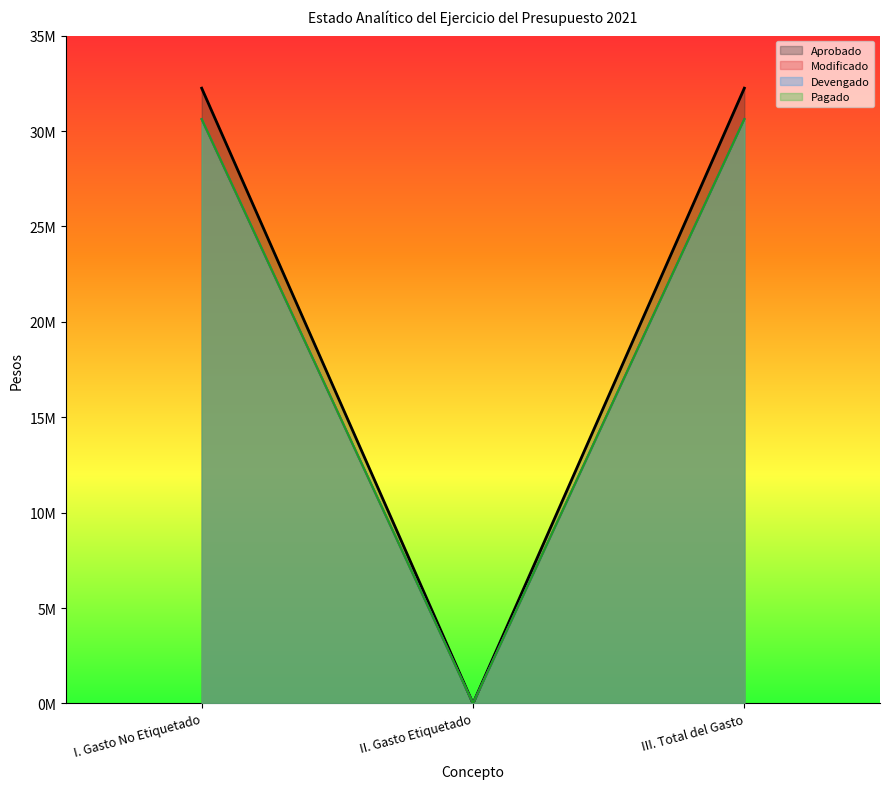

Rank the series at III. Total del Gasto from lowest to highest value.

Modificado, Devengado, Pagado, Aprobado